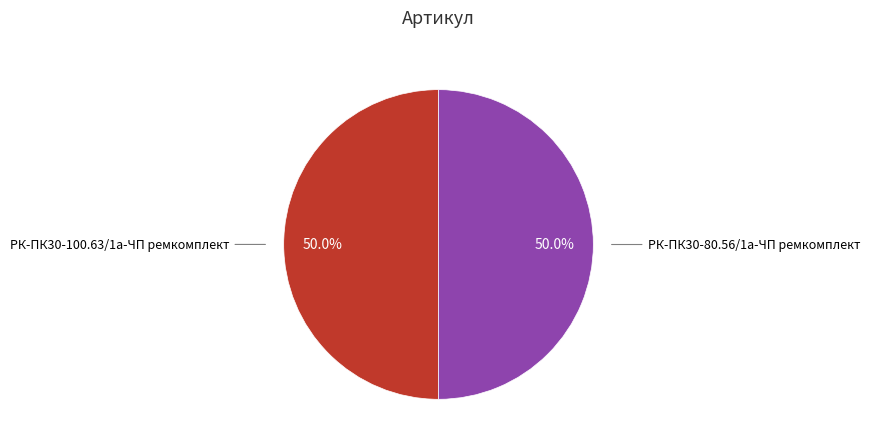

What is the total percentage of РК-ПК30-100.63/1а-ЧП ремкомплект and РК-ПК30-80.56/1а-ЧП ремкомплект?

100.0%